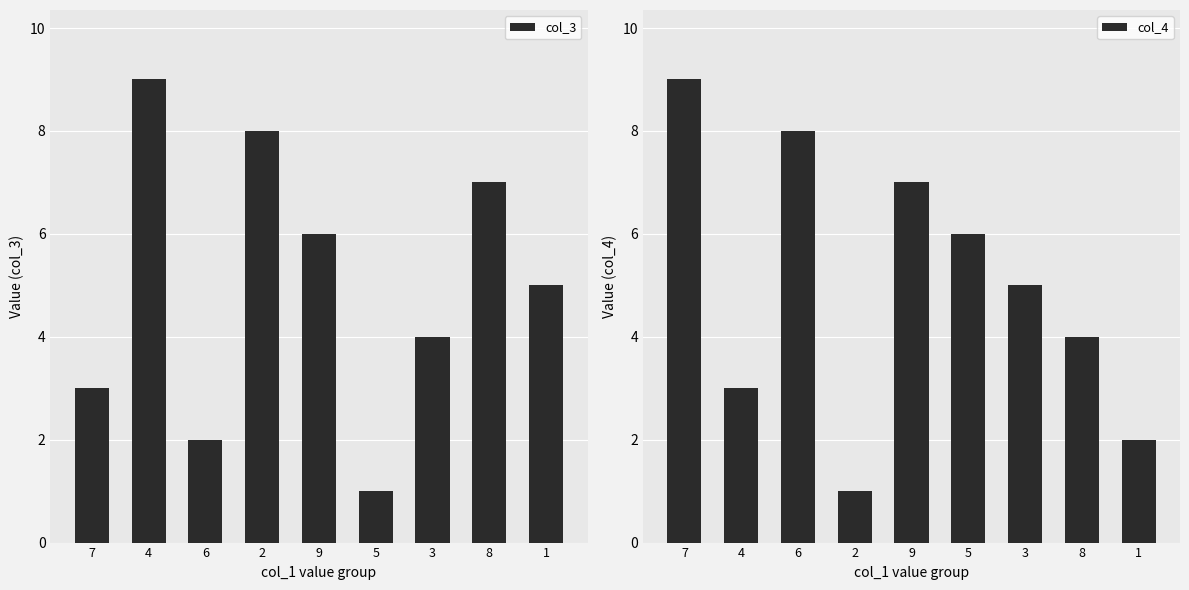

At which label does col_4 first exceed 5?

7